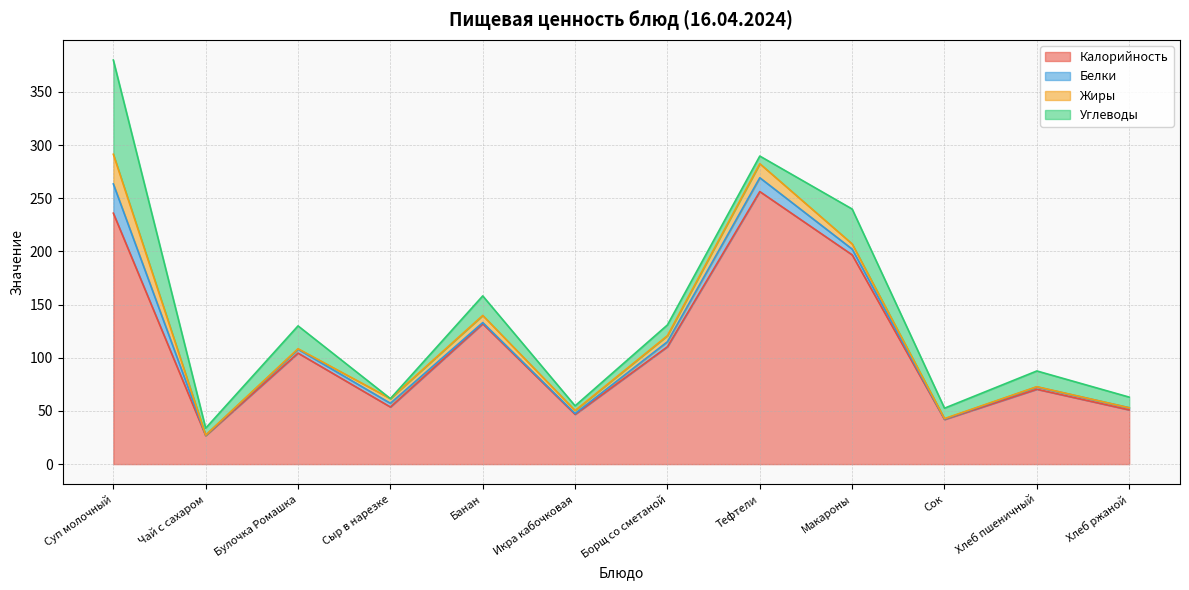

True or false: Углеводы and Белки cross at least once.

True